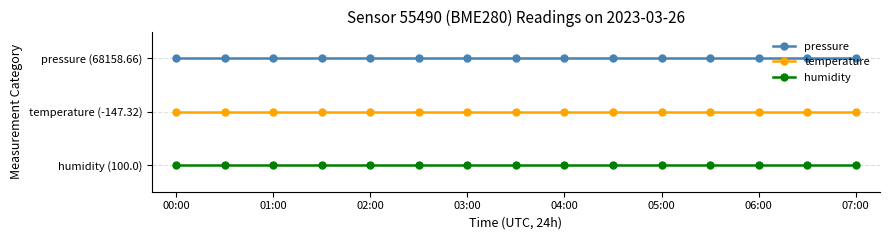

True or false: humidity has more than 1 points higher than both neighbors.

False